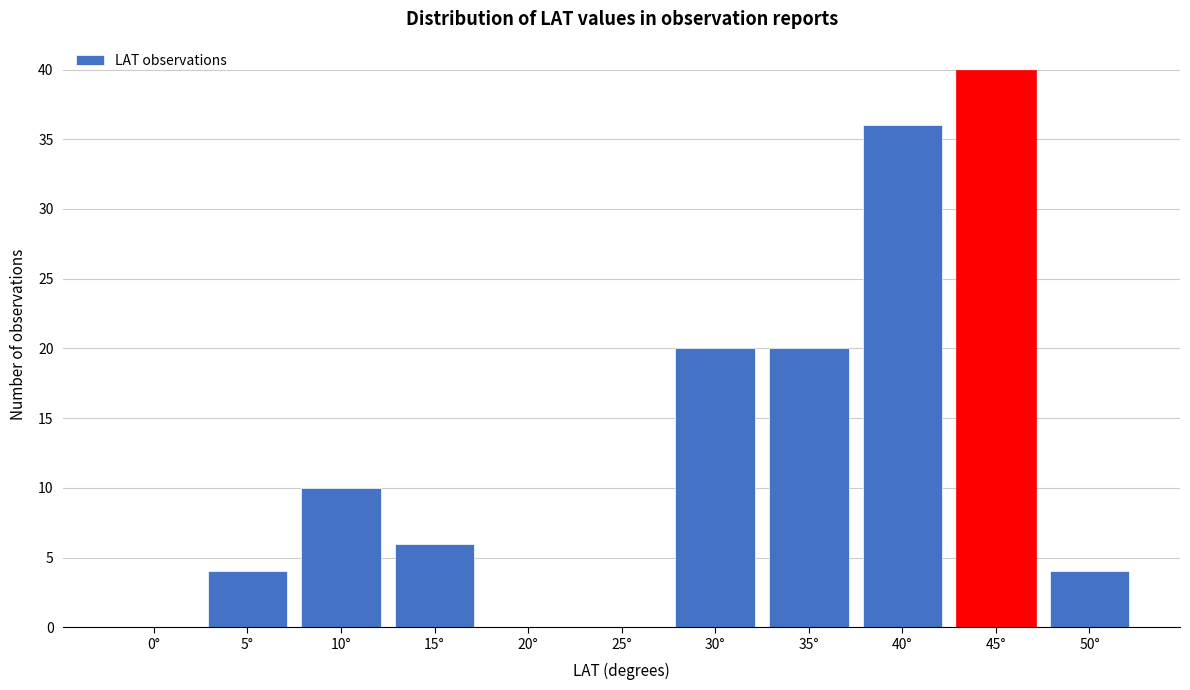

Reading left to right, transcribe all the data shown in this chart.

0°=0	5°=4	10°=10	15°=6	20°=0	25°=0	30°=20	35°=20	40°=36	45°=40	50°=4